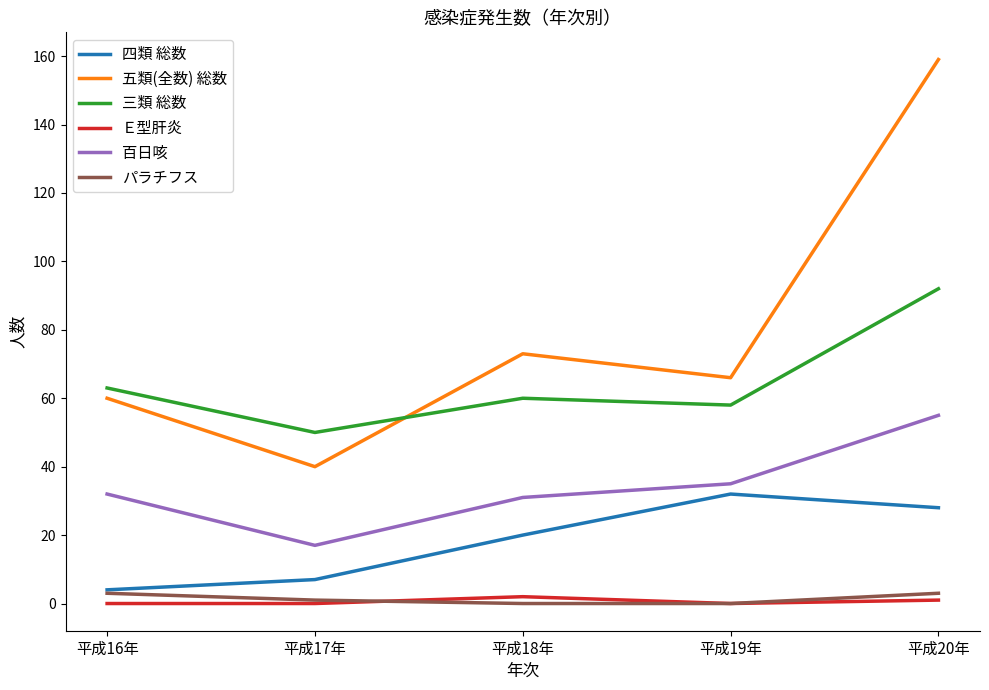

Where is 三類 総数 nearest to the value 71?

平成16年